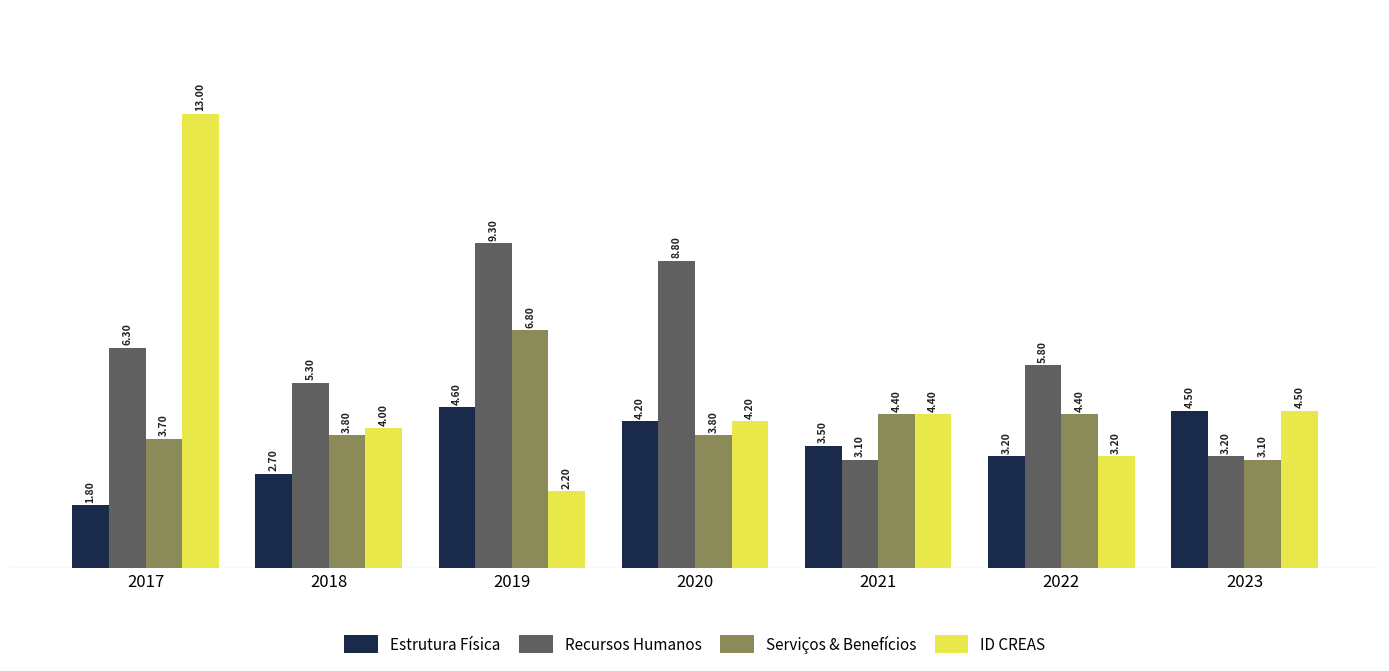

At which label does ID CREAS reach its minimum?

2019